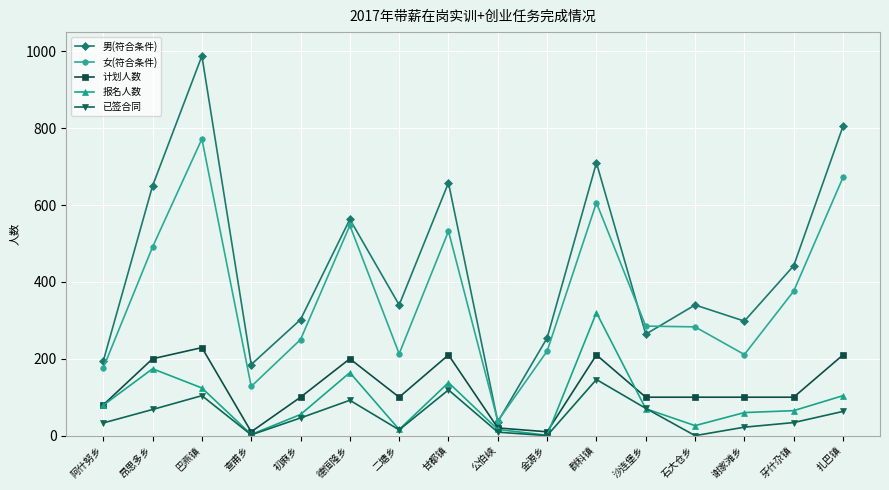

Is the value of 已签合同 at 二塘乡 greater than the value of 女(符合条件) at 金源乡?

No